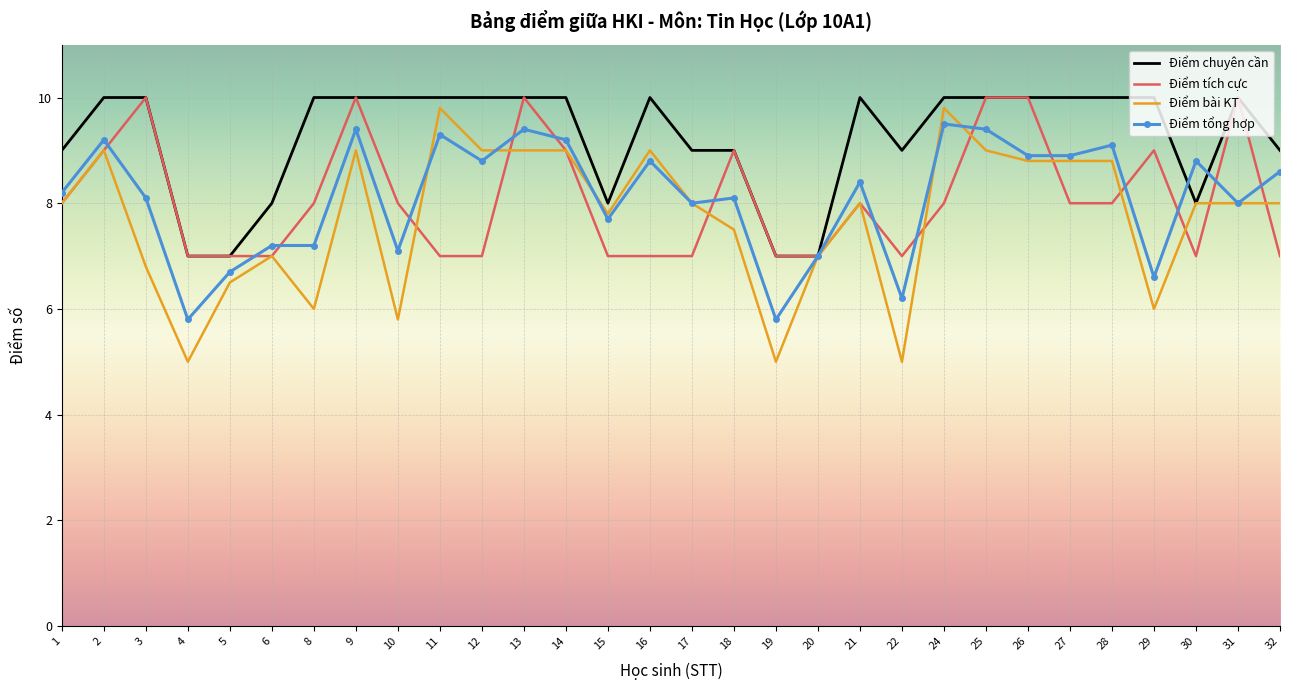

What is the average value of the Điểm bài KT series?

7.7